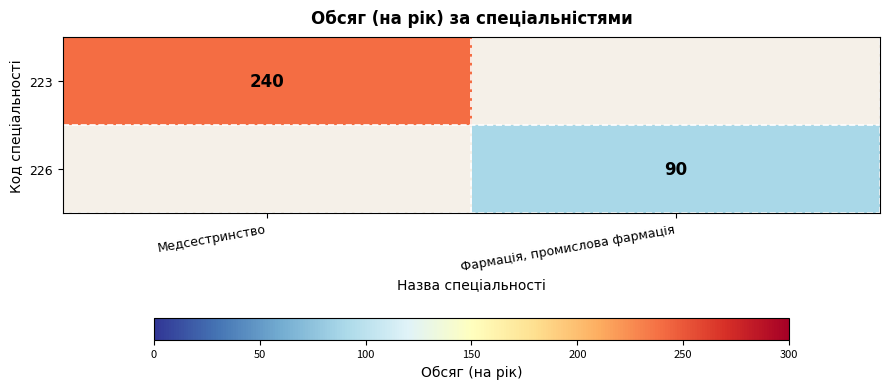

Is it true that 223 equals 240 at Медсестринство?

True